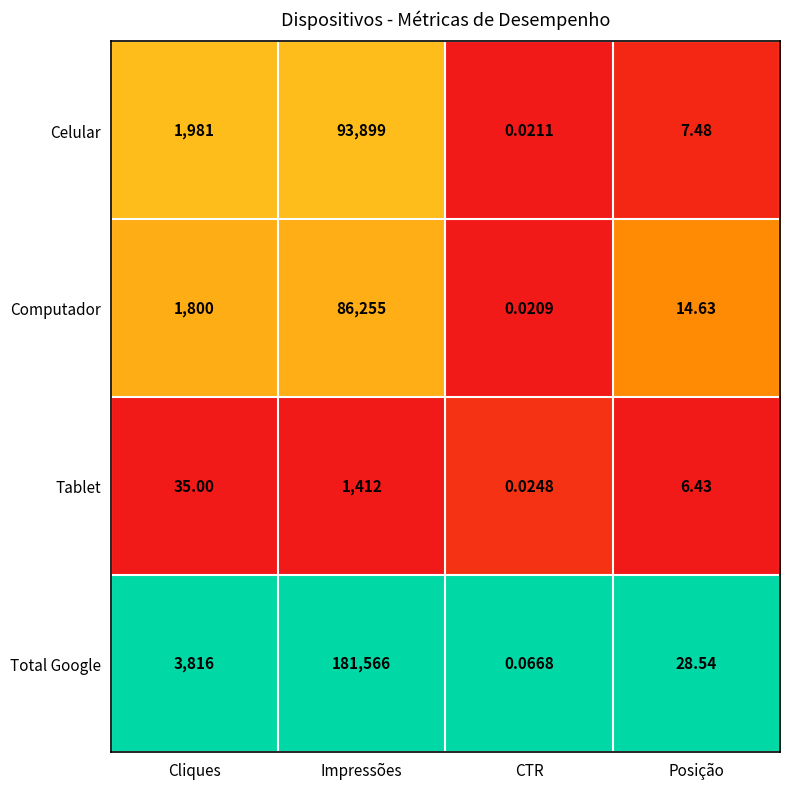

Which category has the lowest value across all series?

CTR